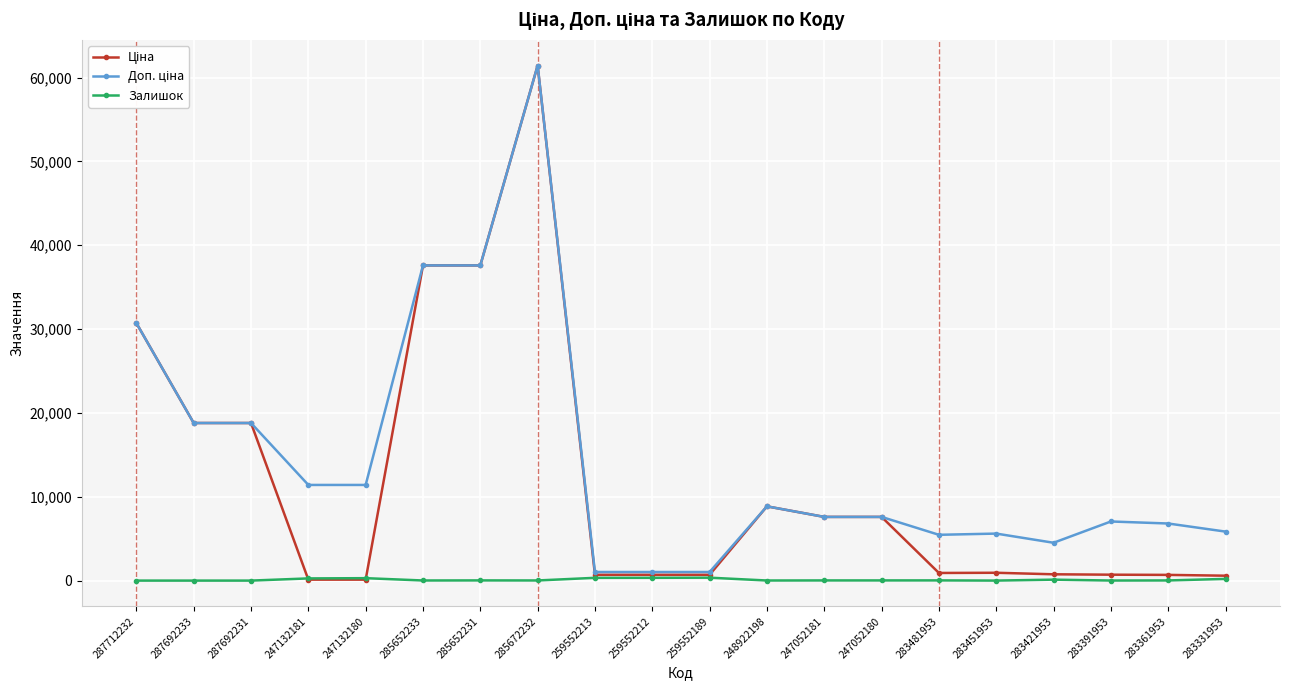

True or false: Залишок has more than 1 points higher than both neighbors.

True